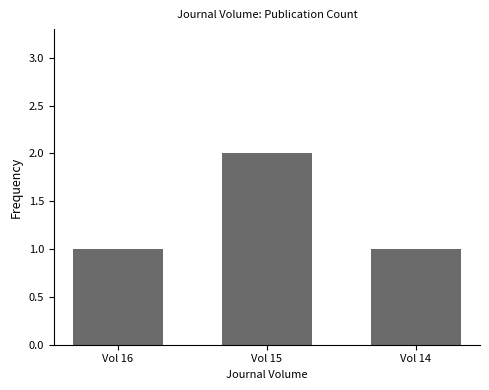

The chart shows a value of 2 at Vol 15. True or false?

True